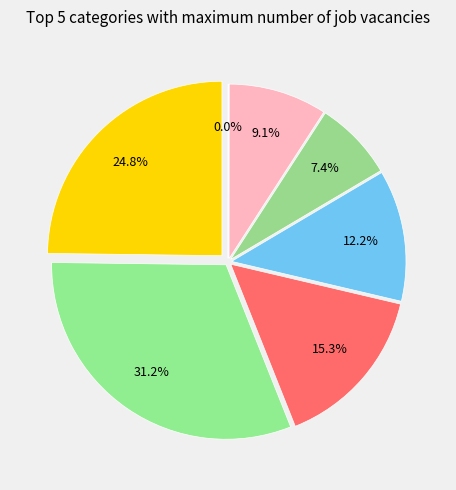

How many slices are in this pie chart?

7